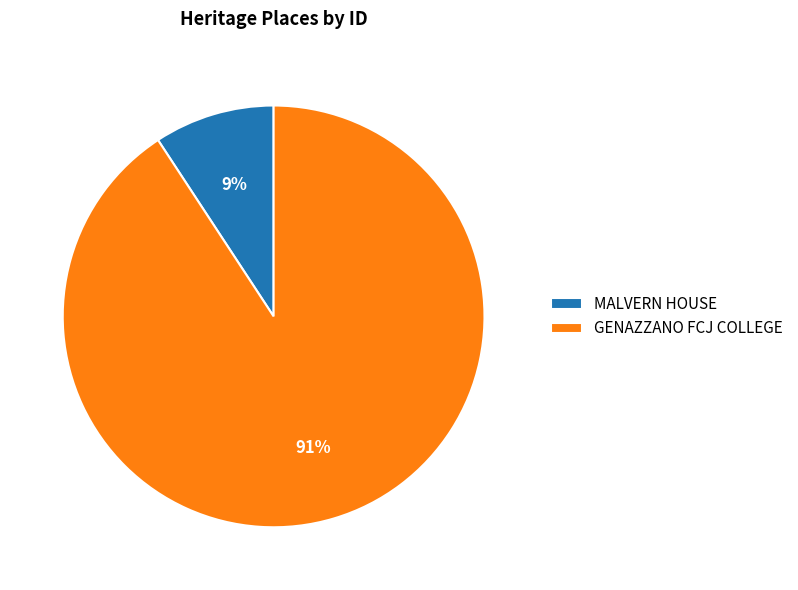

What is the majority slice?

GENAZZANO FCJ COLLEGE